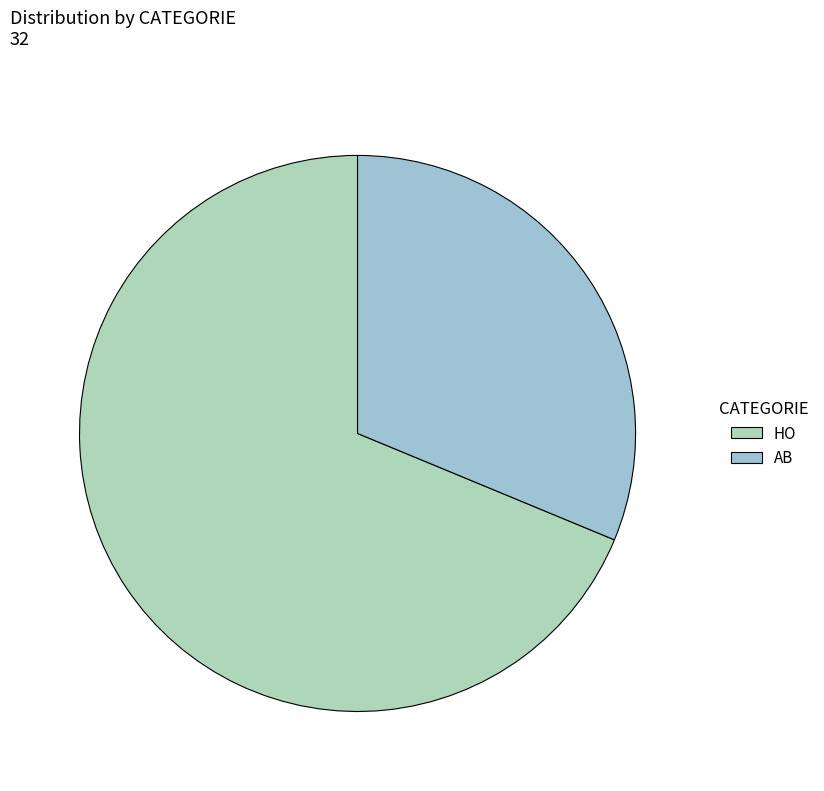

What is the smallest slice in the pie chart?

AB